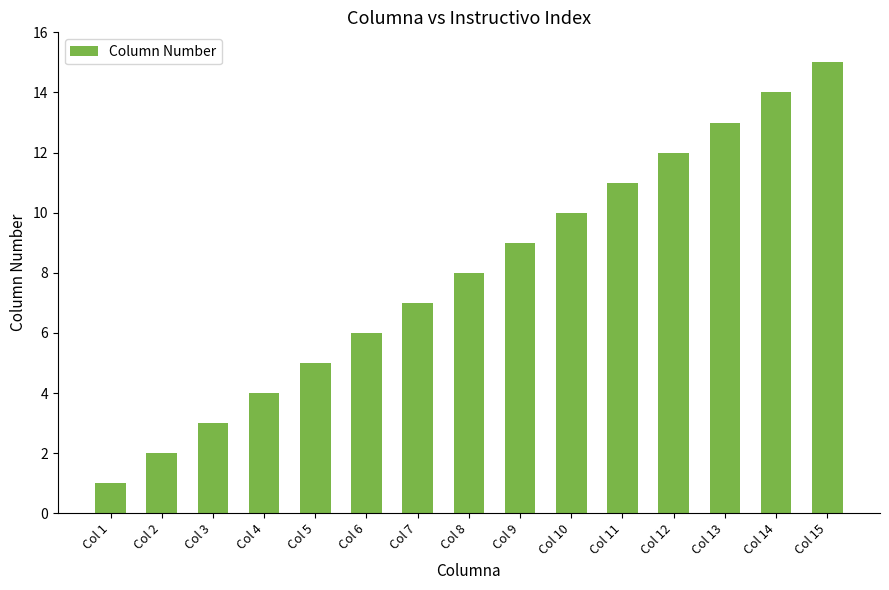

What value does the data have at Col 8, to the nearest 10?

10